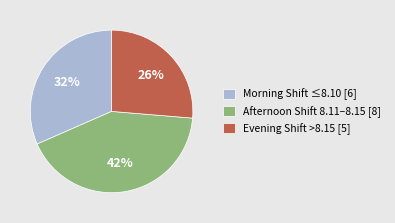

How many slices are in this pie chart?

3